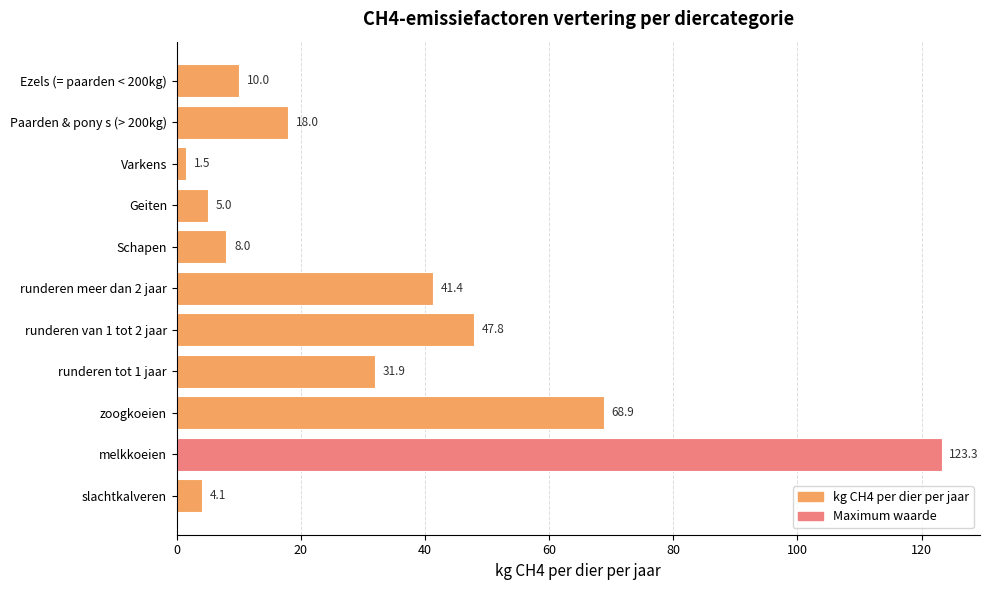

What is the ratio of the value at zoogkoeien to the value at runderen van 1 tot 2 jaar?

1.4